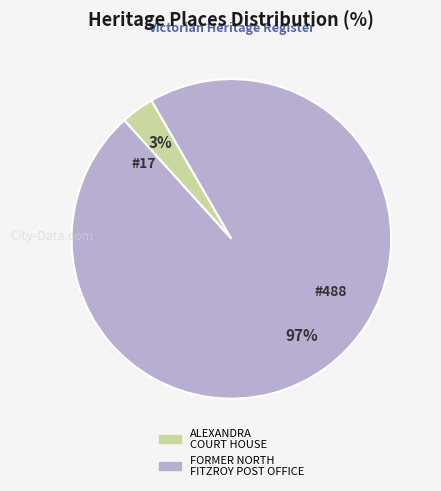

Count the number of slices in the pie.

2